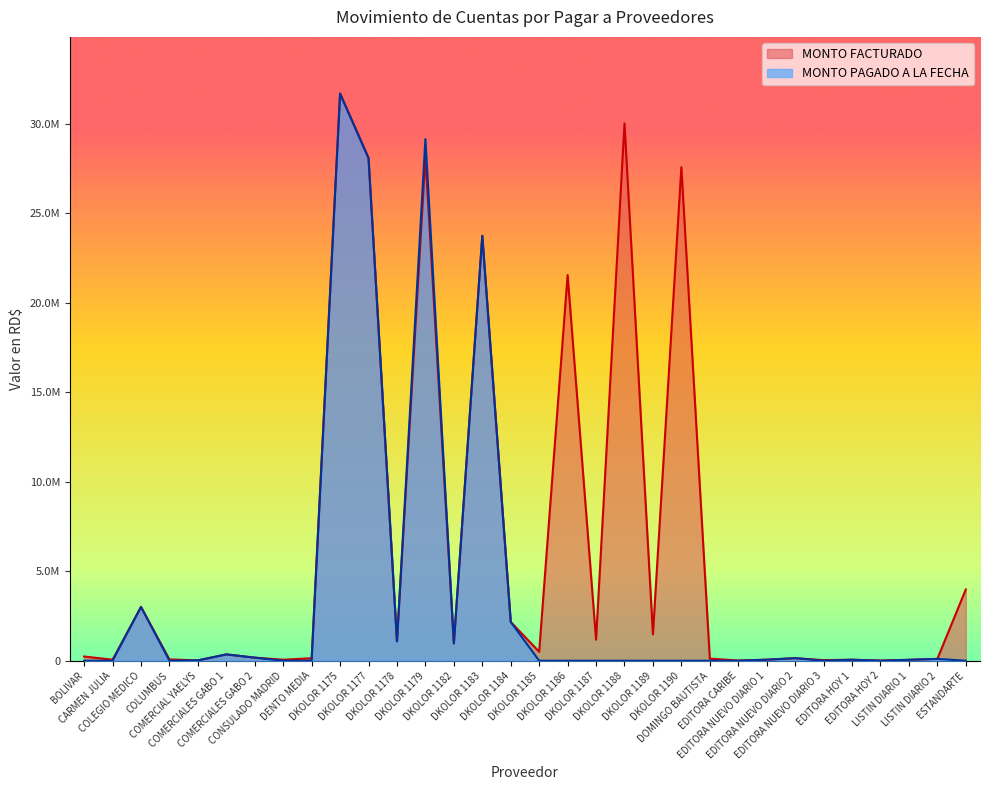

Rank the series at EDITORA NUEVO DIARIO 1 from lowest to highest value.

MONTO PAGADO A LA FECHA, MONTO FACTURADO